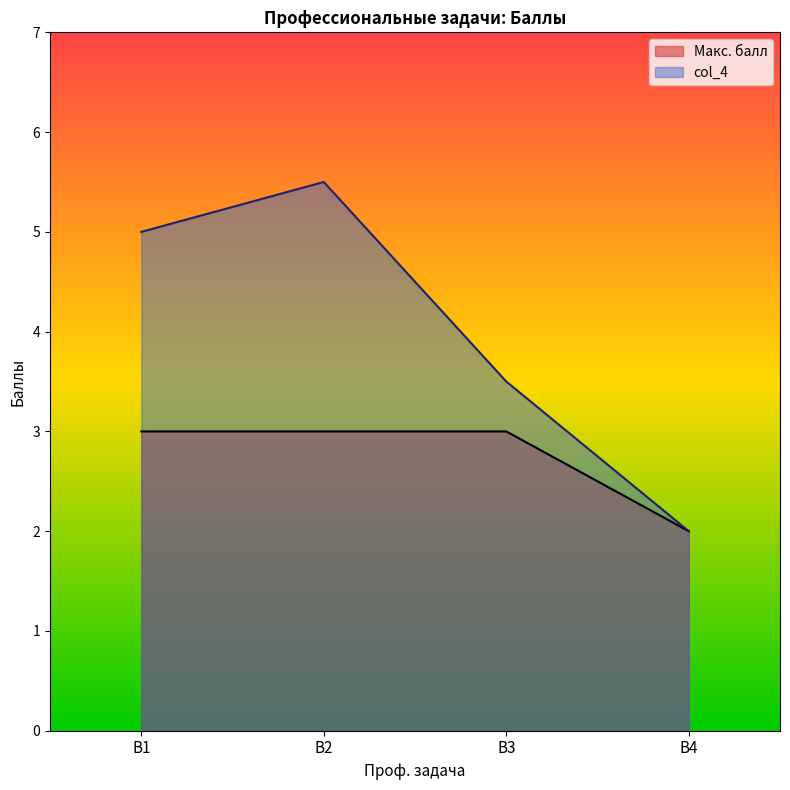

What is the label of the 1st point from the left?

В1